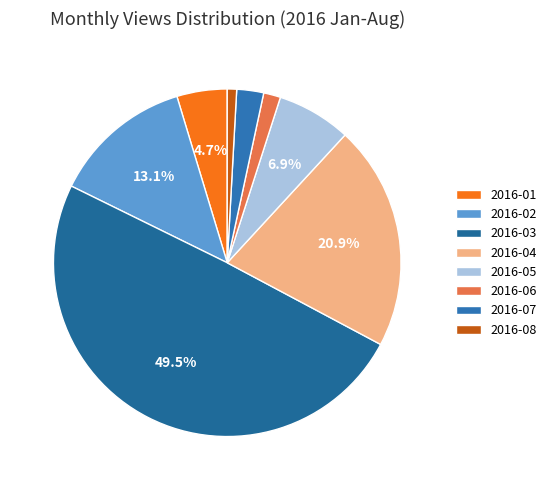

Which category has the biggest portion of the pie?

2016-03